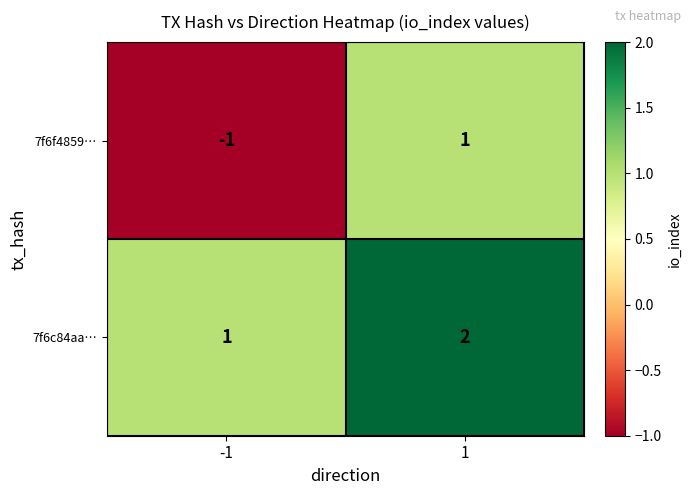

Which series changed the most between -1 and 1?

7f6f4859…